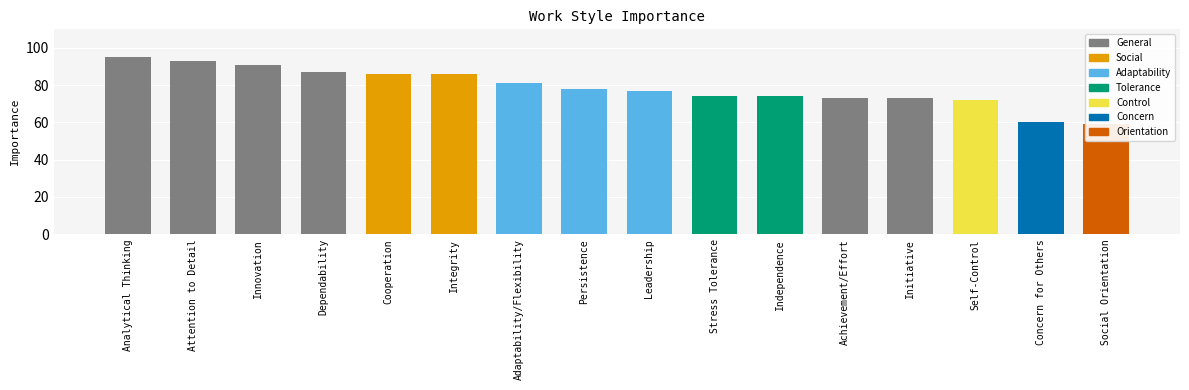

Approximately how many times larger is the value at Innovation compared to Dependability?

1.0